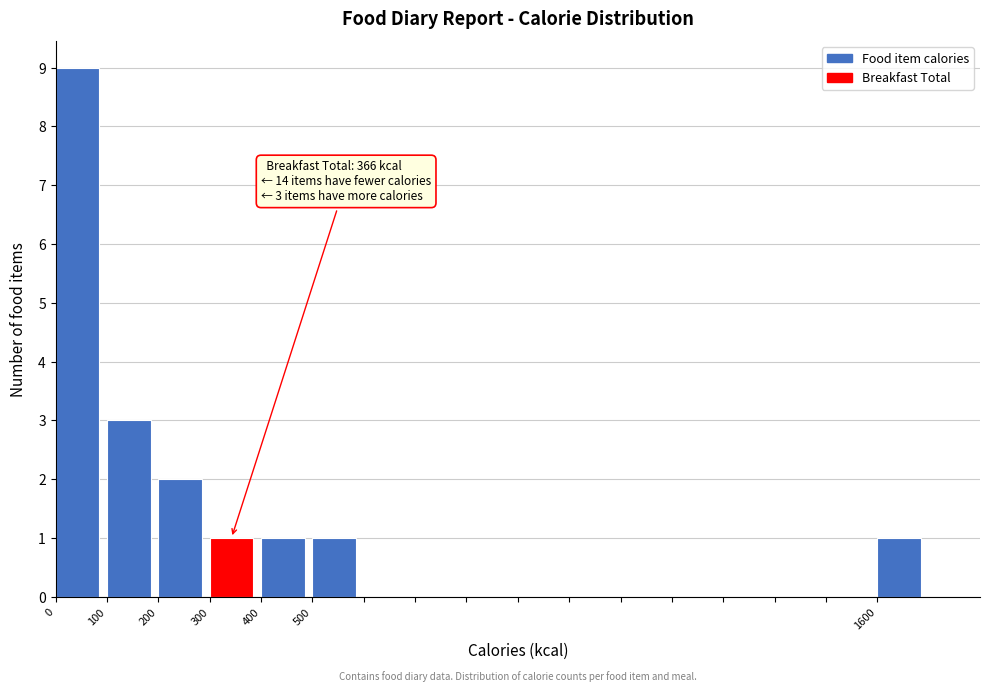

Which range on the x-axis has the tallest bar?

0 to 100